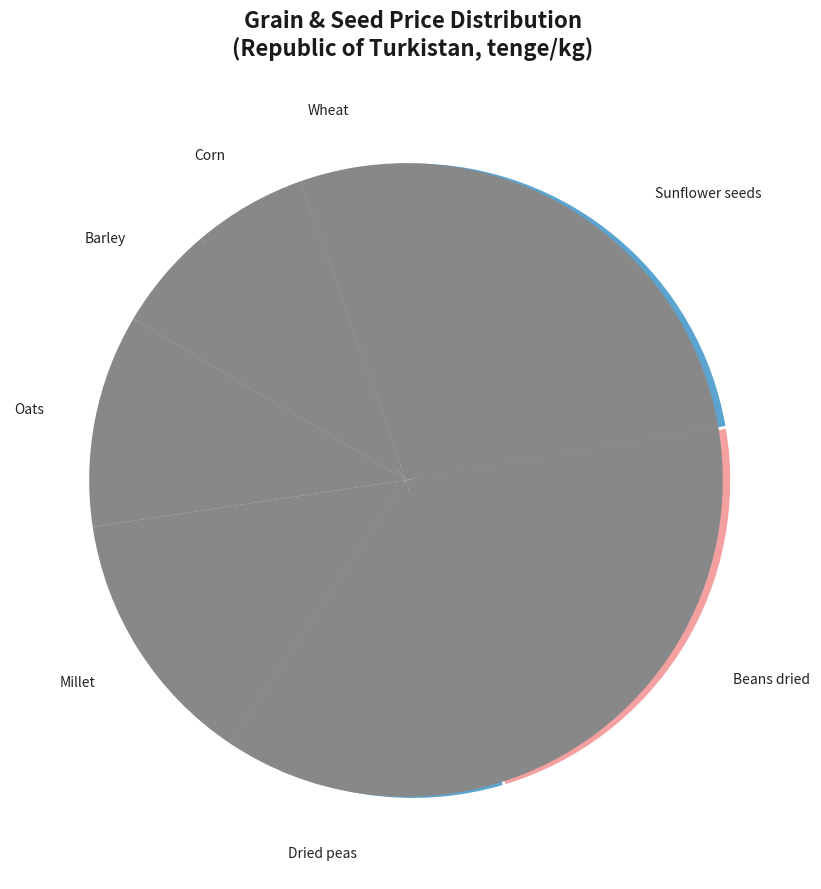

To the nearest percent, what is the difference between the largest and smallest slice percentages?

21%